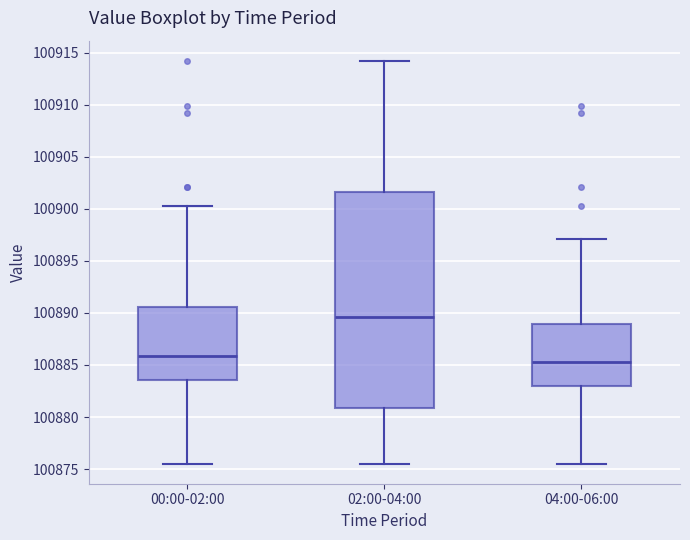

Comparing the boxes themselves (not the whiskers), which one is the tallest?

02:00-04:00